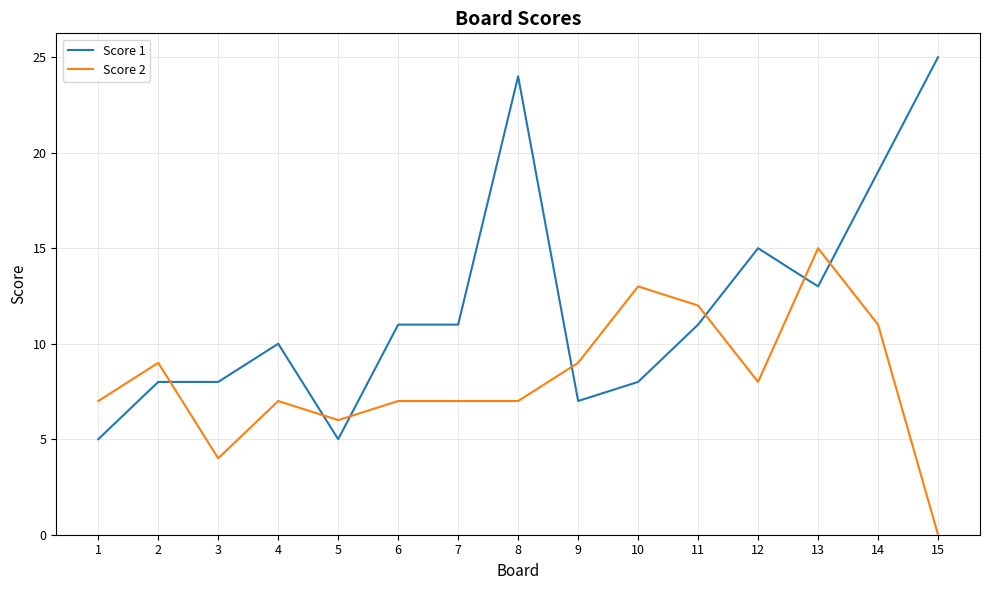

Does the chart display data point markers on the line(s)?

No